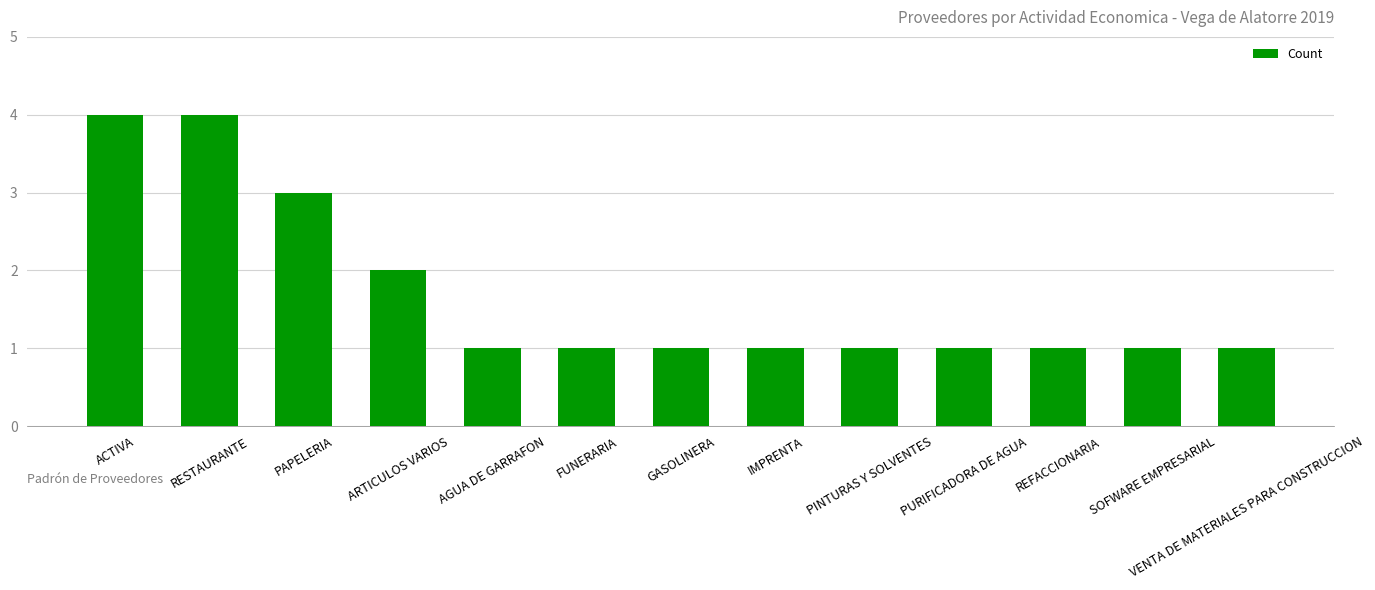

The value at RESTAURANTE is 7. True or false?

False